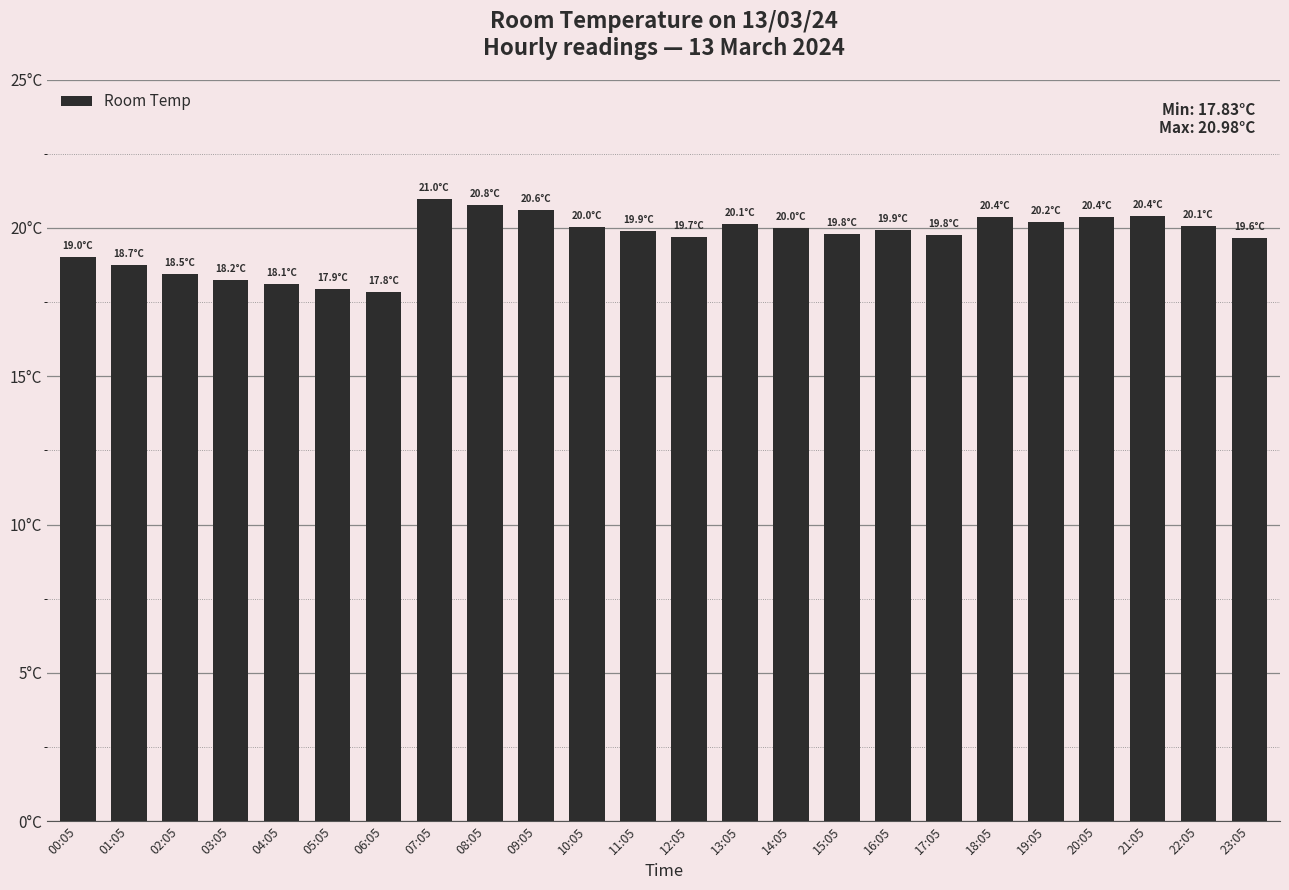

Is it true that the value at 00:05 is 8.2?

False